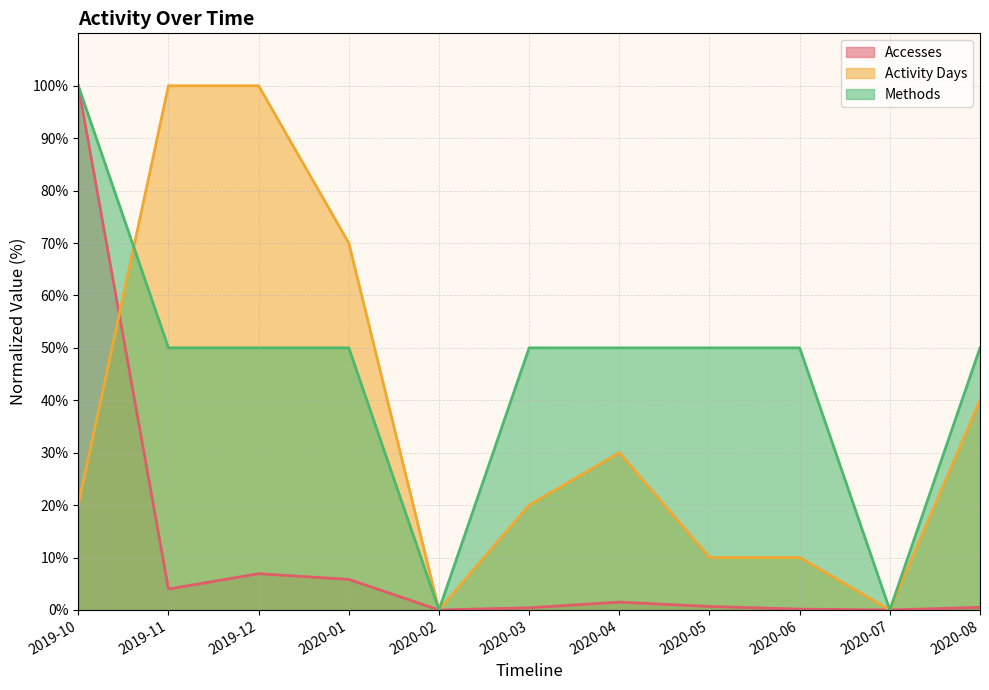

What position from the right is 2019-12?

9